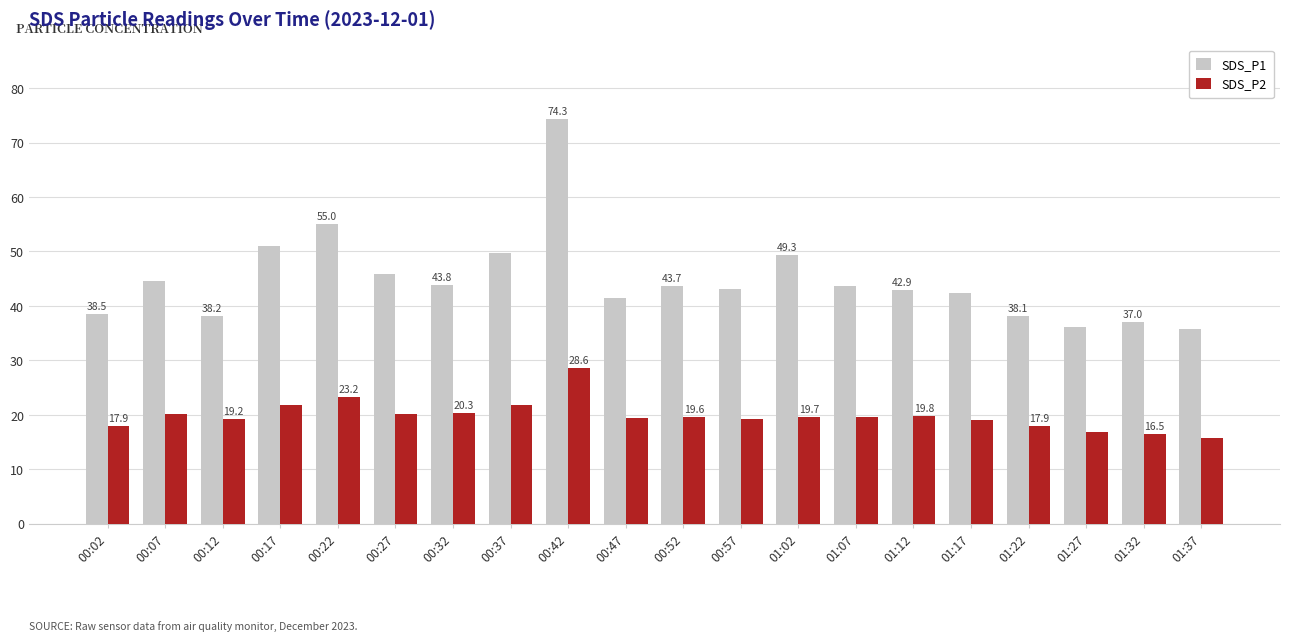

What is the label of the 8th bar from the left?

00:37